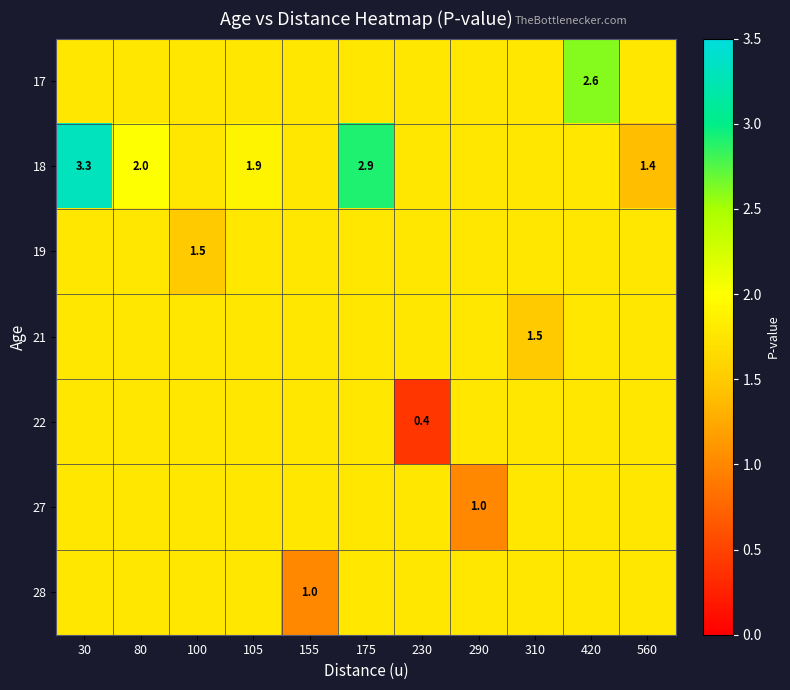

Count the 22 values in the range 1 to 2.

10